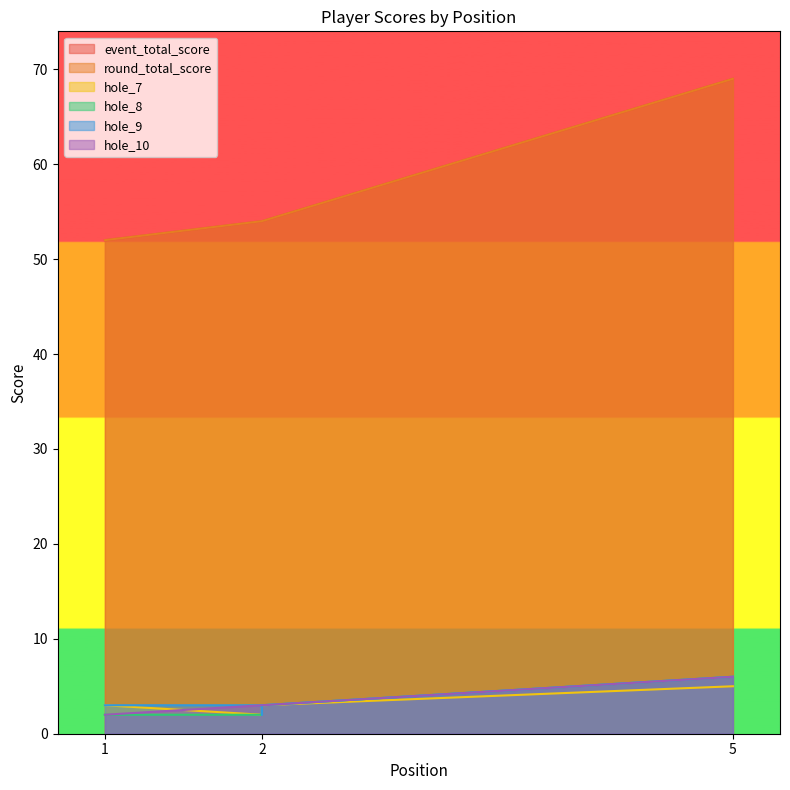

True or false: hole_7 and round_total_score cross at least once.

False